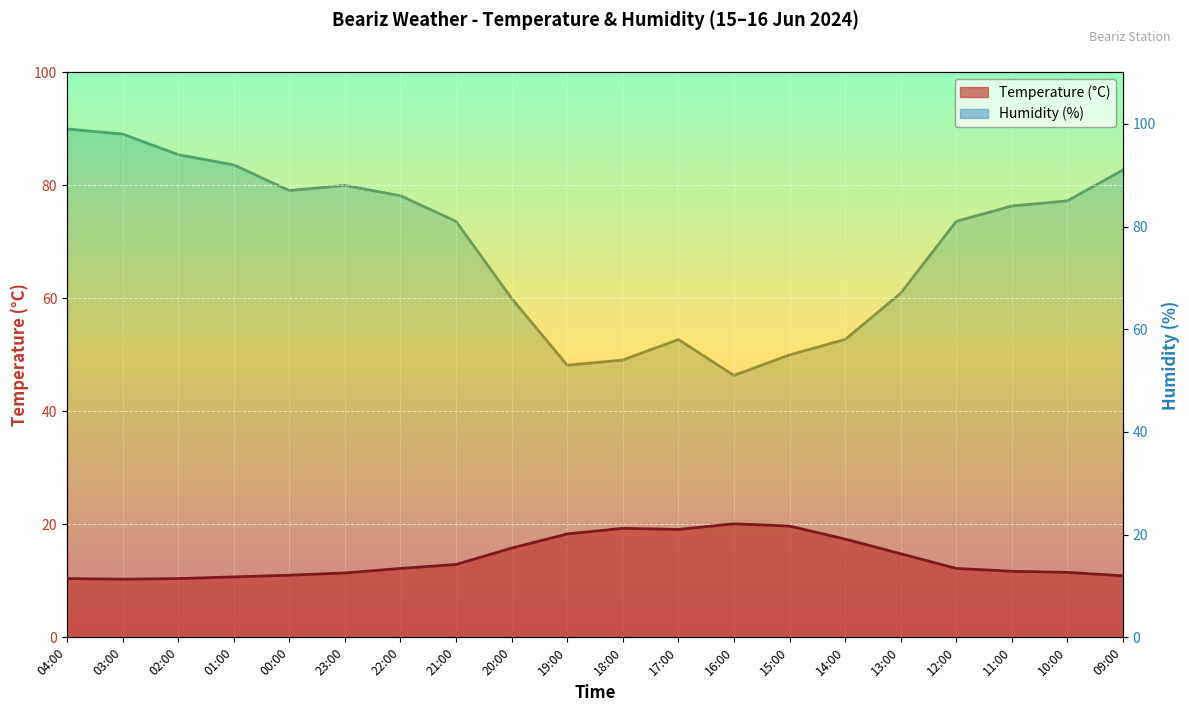

True or false: Humidity (%) and Temperature (°C) cross at least once.

False